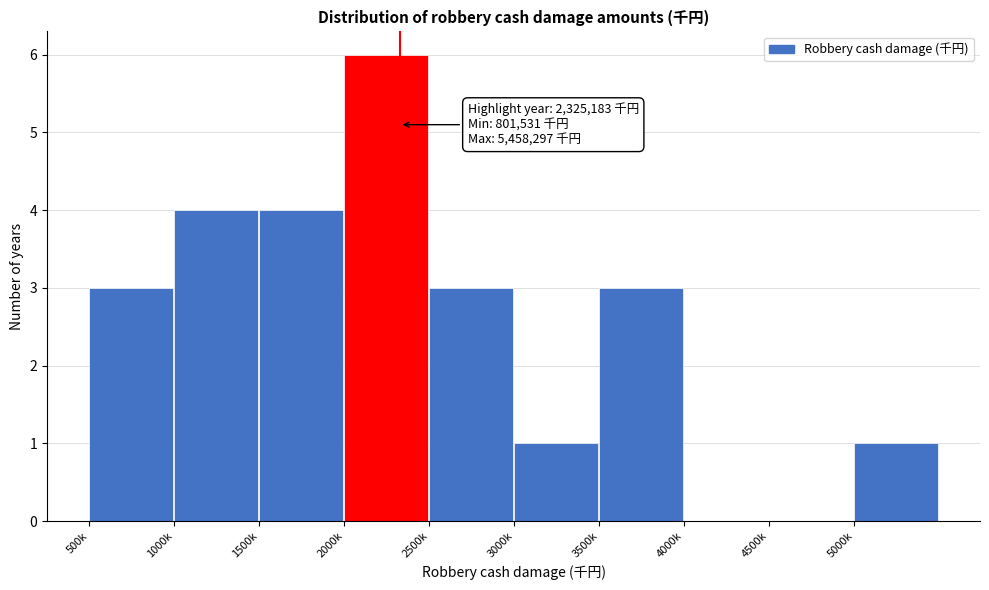

Reading left to right, list all the values displayed in this chart.

500k=3	1000k=4	1500k=4	2000k=6	2500k=3	3000k=1	3500k=3	4000k=0	4500k=0	5000k=1